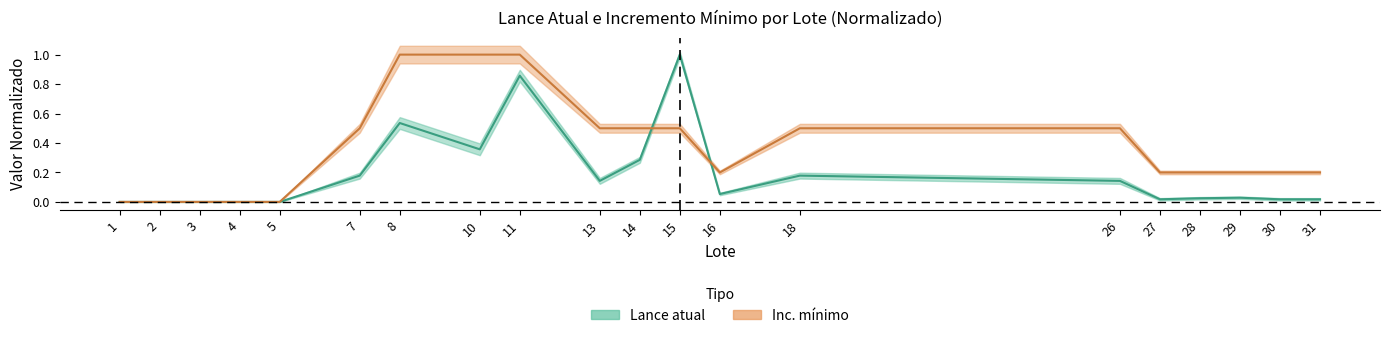

What is the greatest value displayed?

1.0